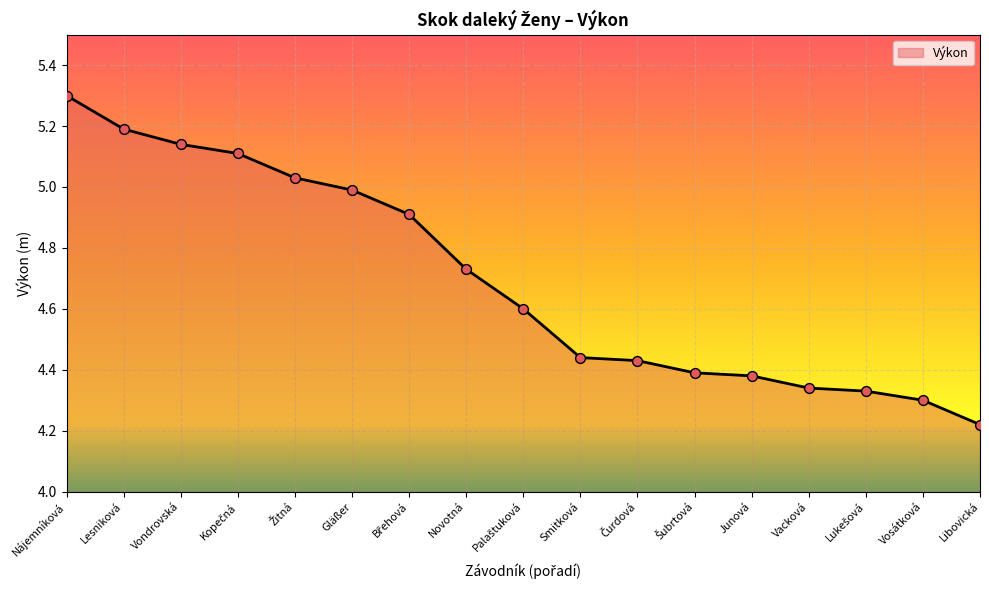

Which has a higher value, Lesniková or Vondrovská?

Lesniková